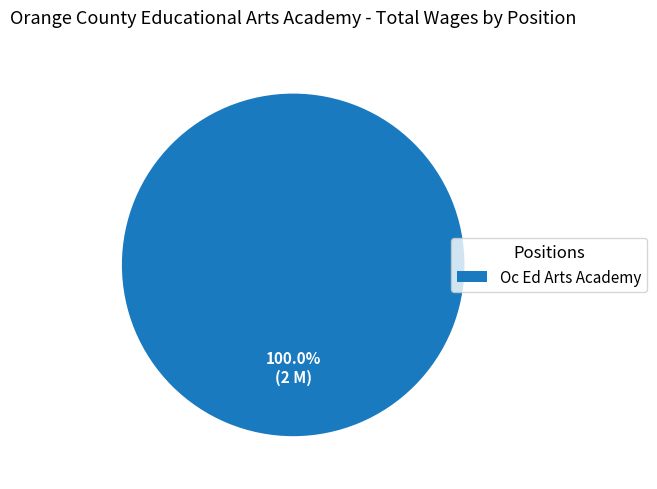

Rank the categories by value from lowest to highest.

Oc Ed Arts Academy